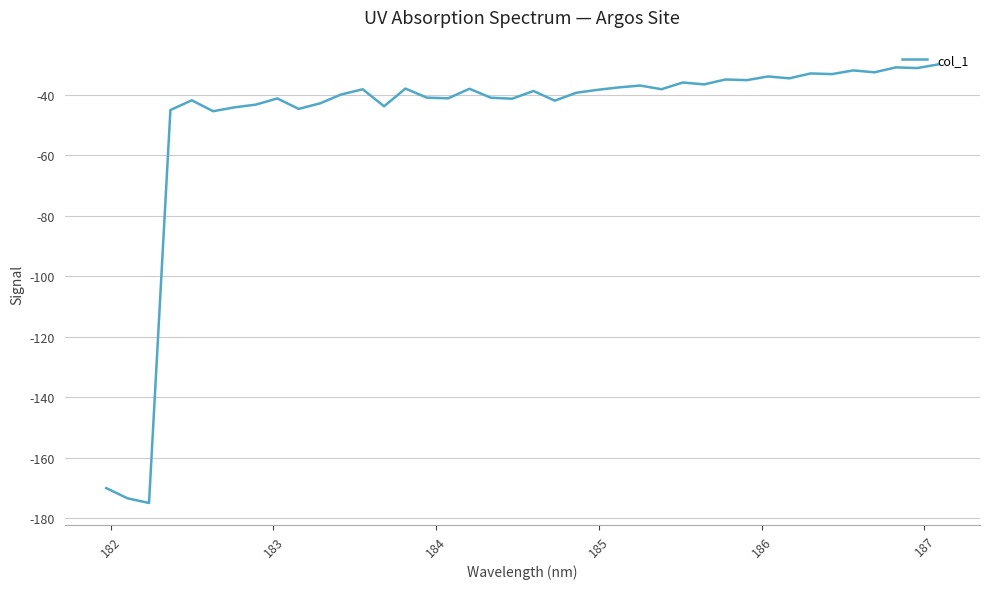

What is the difference between the maximum and minimum values?

145.1